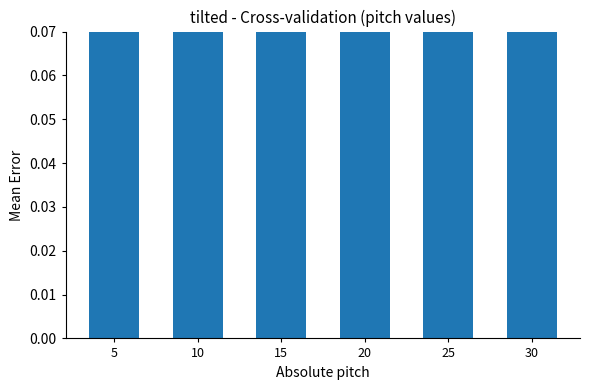

Reading left to right, what are all the values shown in this chart?

5=0.9	10=0.7	15=0.6	20=0.7	25=0.9	30=0.7